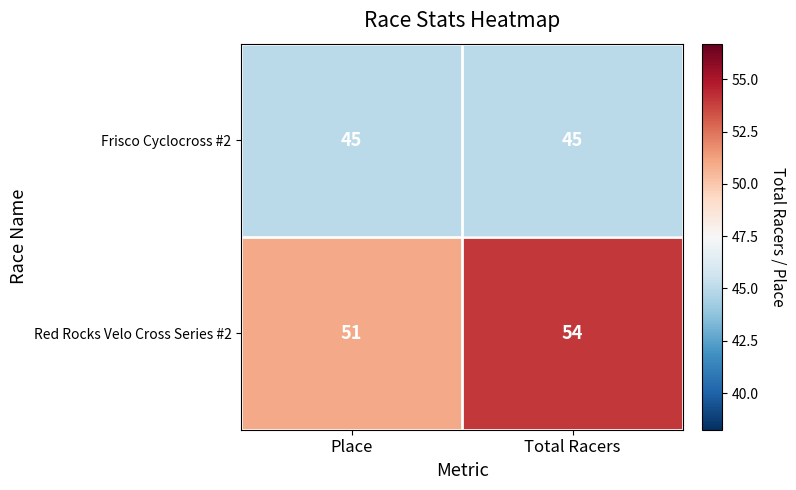

The Frisco Cyclocross #2 series shows 45 at Place. True or false?

True